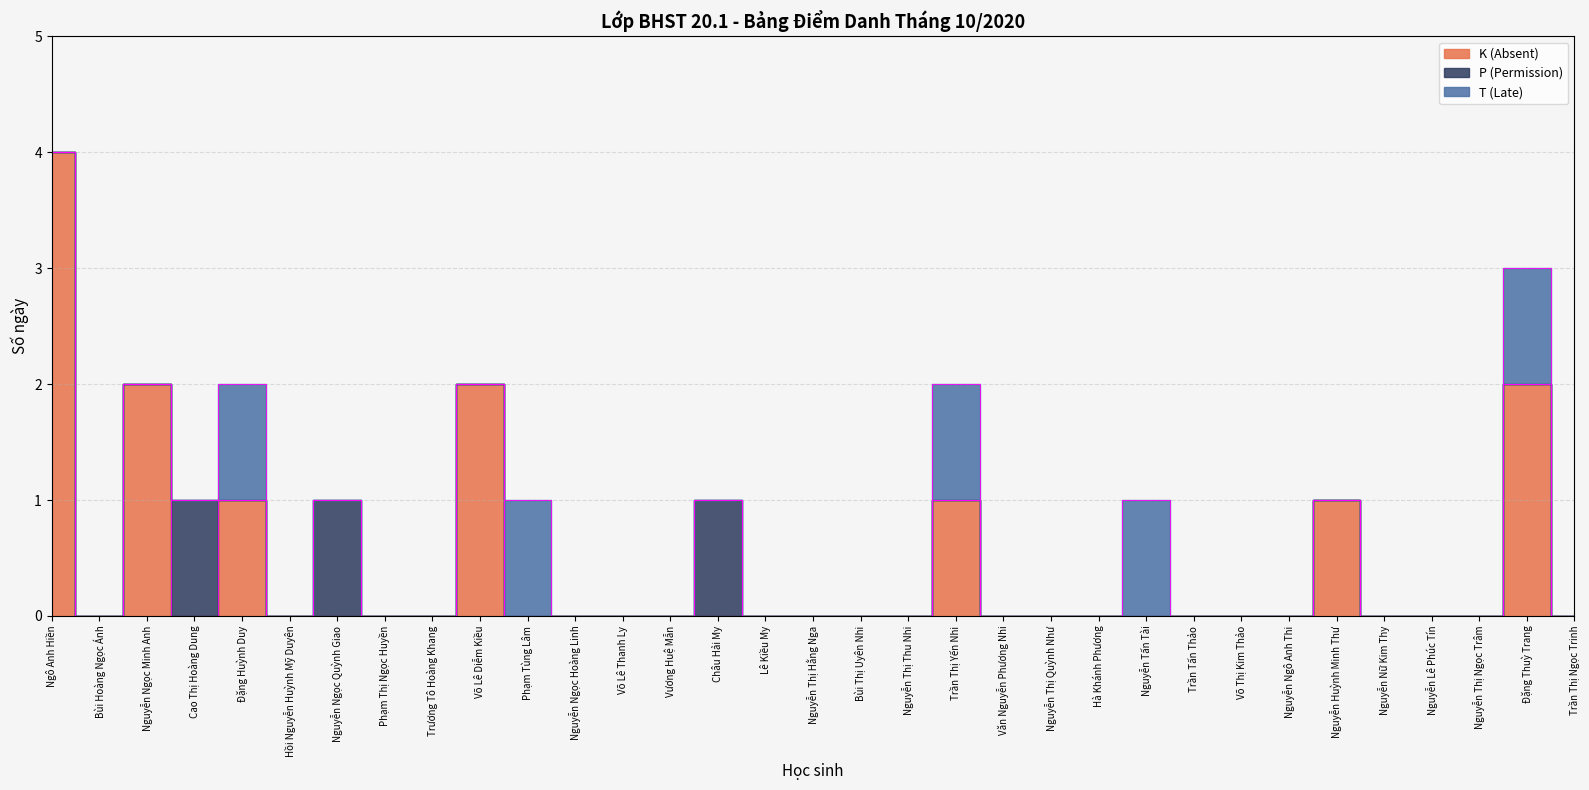

Reading left to right, what are all the values shown in this chart?

K (Absent): Ngô Anh Hiền=4	Bùi Hoàng Ngọc Ánh=0	Nguyễn Ngọc Minh Anh=2	Cao Thị Hoàng Dung=0	Đặng Huỳnh Duy=1	Hồi Nguyễn Huỳnh Mỹ Duyên=0	Nguyễn Ngọc Quỳnh Giao=0	Phạm Thị Ngọc Huyền=0	Trương Tô Hoàng Khang=0	Võ Lê Diễm Kiều=2	Phạm Tùng Lâm=0	Nguyễn Ngọc Hoàng Linh=0	Võ Lê Thanh Ly=0	Vương Huệ Mẫn=0	Châu Hải My=0	Lê Kiều My=0	Nguyễn Thị Hằng Nga=0	Bùi Thị Uyên Nhi=0	Nguyễn Thị Thu Nhi=0	Trần Thị Yến Nhi=1	Văn Nguyễn Phương Nhi=0	Nguyễn Thị Quỳnh Như=0	Hà Khánh Phương=0	Nguyễn Tấn Tài=0	Trần Tấn Thảo=0	Võ Thị Kim Thảo=0	Nguyễn Ngô Anh Thi=0	Nguyễn Huỳnh Minh Thư=1	Nguyễn Nữ Kim Thy=0	Nguyễn Lê Phúc Tín=0	Nguyễn Thị Ngọc Trâm=0	Đặng Thuỳ Trang=2	Trần Thị Ngọc Trinh=0
P (Permission): Ngô Anh Hiền=0	Bùi Hoàng Ngọc Ánh=0	Nguyễn Ngọc Minh Anh=0	Cao Thị Hoàng Dung=1	Đặng Huỳnh Duy=0	Hồi Nguyễn Huỳnh Mỹ Duyên=0	Nguyễn Ngọc Quỳnh Giao=1	Phạm Thị Ngọc Huyền=0	Trương Tô Hoàng Khang=0	Võ Lê Diễm Kiều=0	Phạm Tùng Lâm=0	Nguyễn Ngọc Hoàng Linh=0	Võ Lê Thanh Ly=0	Vương Huệ Mẫn=0	Châu Hải My=1	Lê Kiều My=0	Nguyễn Thị Hằng Nga=0	Bùi Thị Uyên Nhi=0	Nguyễn Thị Thu Nhi=0	Trần Thị Yến Nhi=0	Văn Nguyễn Phương Nhi=0	Nguyễn Thị Quỳnh Như=0	Hà Khánh Phương=0	Nguyễn Tấn Tài=0	Trần Tấn Thảo=0	Võ Thị Kim Thảo=0	Nguyễn Ngô Anh Thi=0	Nguyễn Huỳnh Minh Thư=0	Nguyễn Nữ Kim Thy=0	Nguyễn Lê Phúc Tín=0	Nguyễn Thị Ngọc Trâm=0	Đặng Thuỳ Trang=0	Trần Thị Ngọc Trinh=0
T (Late): Ngô Anh Hiền=0	Bùi Hoàng Ngọc Ánh=0	Nguyễn Ngọc Minh Anh=0	Cao Thị Hoàng Dung=0	Đặng Huỳnh Duy=1	Hồi Nguyễn Huỳnh Mỹ Duyên=0	Nguyễn Ngọc Quỳnh Giao=0	Phạm Thị Ngọc Huyền=0	Trương Tô Hoàng Khang=0	Võ Lê Diễm Kiều=0	Phạm Tùng Lâm=1	Nguyễn Ngọc Hoàng Linh=0	Võ Lê Thanh Ly=0	Vương Huệ Mẫn=0	Châu Hải My=0	Lê Kiều My=0	Nguyễn Thị Hằng Nga=0	Bùi Thị Uyên Nhi=0	Nguyễn Thị Thu Nhi=0	Trần Thị Yến Nhi=1	Văn Nguyễn Phương Nhi=0	Nguyễn Thị Quỳnh Như=0	Hà Khánh Phương=0	Nguyễn Tấn Tài=1	Trần Tấn Thảo=0	Võ Thị Kim Thảo=0	Nguyễn Ngô Anh Thi=0	Nguyễn Huỳnh Minh Thư=0	Nguyễn Nữ Kim Thy=0	Nguyễn Lê Phúc Tín=0	Nguyễn Thị Ngọc Trâm=0	Đặng Thuỳ Trang=1	Trần Thị Ngọc Trinh=0